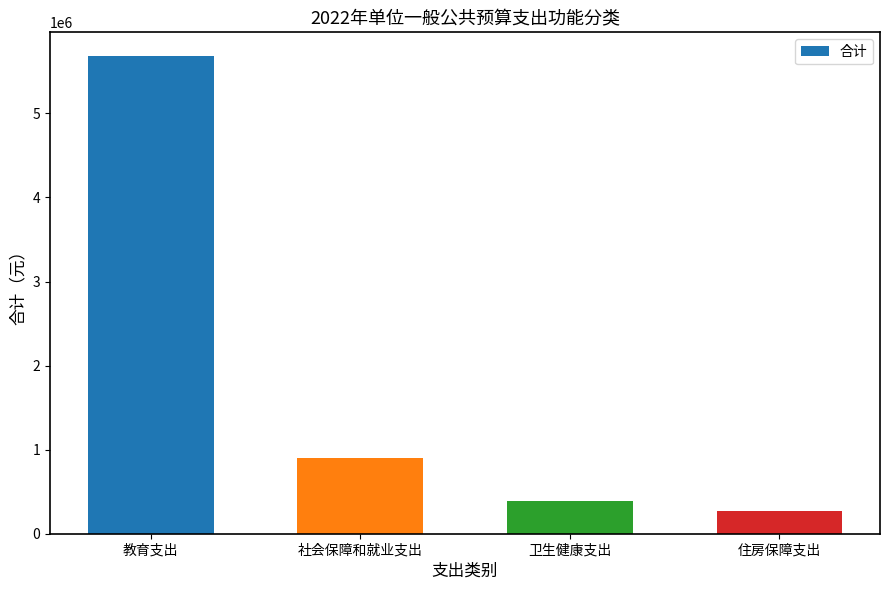

How many values are below 898400?

2